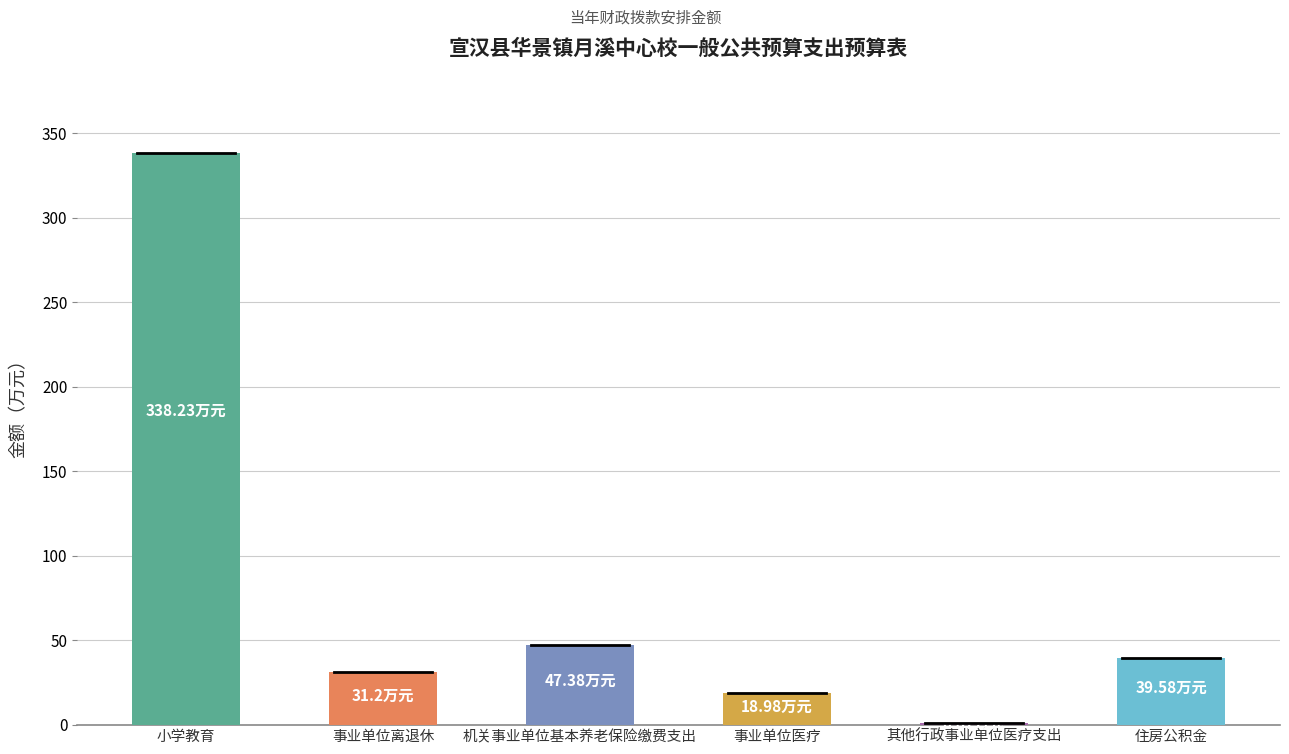

Reading left to right, what are all the values shown in this chart?

小学教育=338.2	事业单位离退休=31.2	机关事业单位基本养老保险缴费支出=47.4	事业单位医疗=19.0	其他行政事业单位医疗支出=0.9	住房公积金=39.6